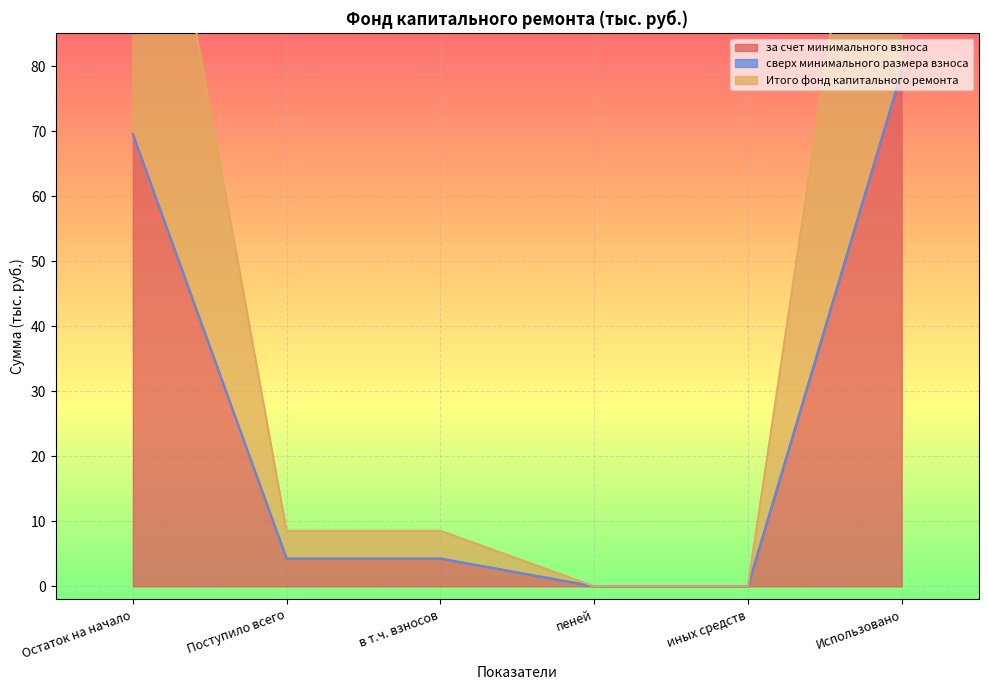

At which label is за счет минимального взноса closest to 39?

Остаток на начало